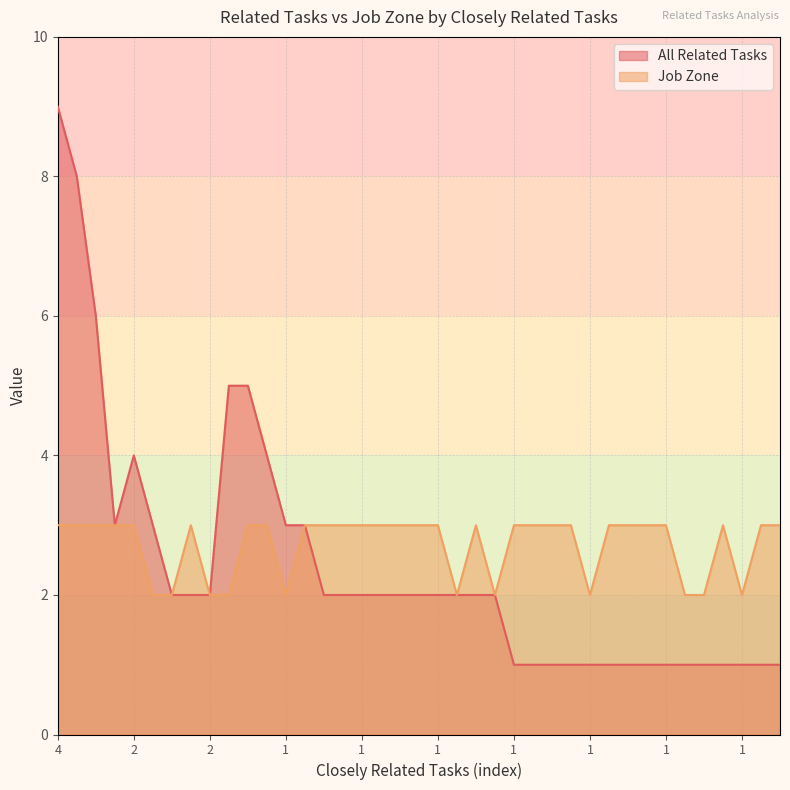

What is the difference between the All Related Tasks values at 1 and 1?

4